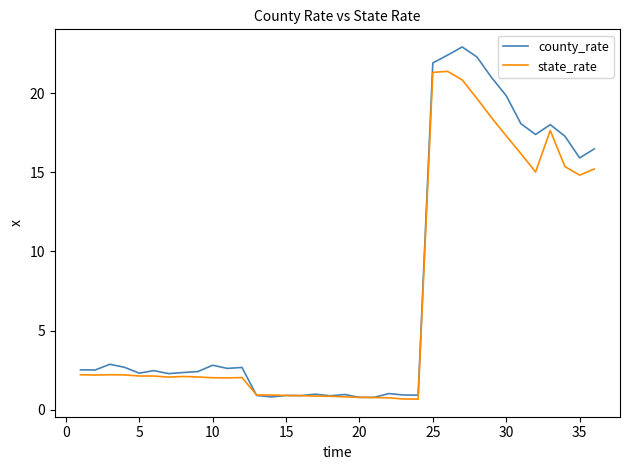

What is the lowest value of the county_rate series?

0.8